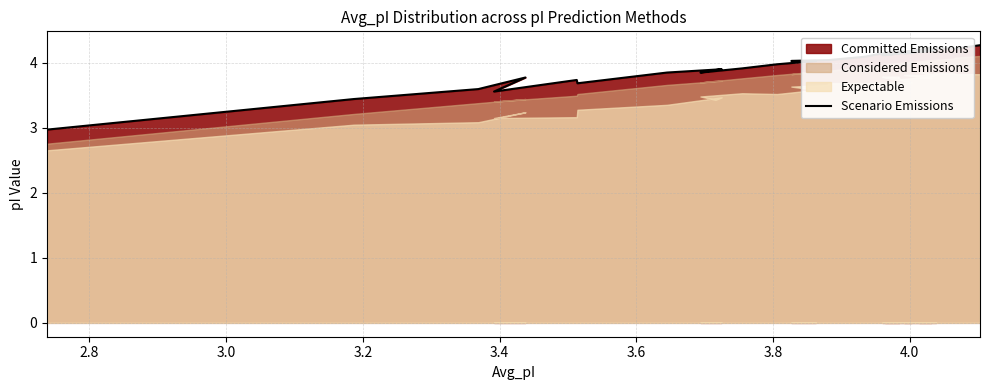

What is the greatest value displayed?

4.3